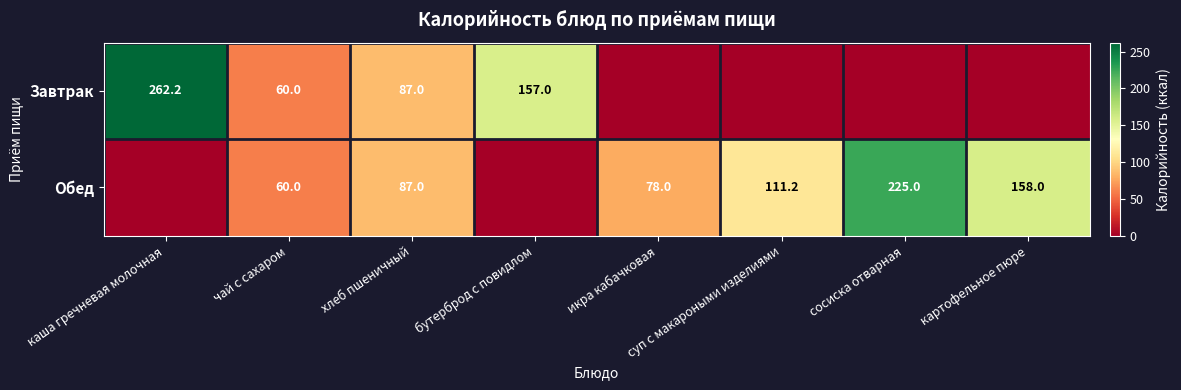

Which label corresponds to the largest value in the chart?

каша гречневая молочная